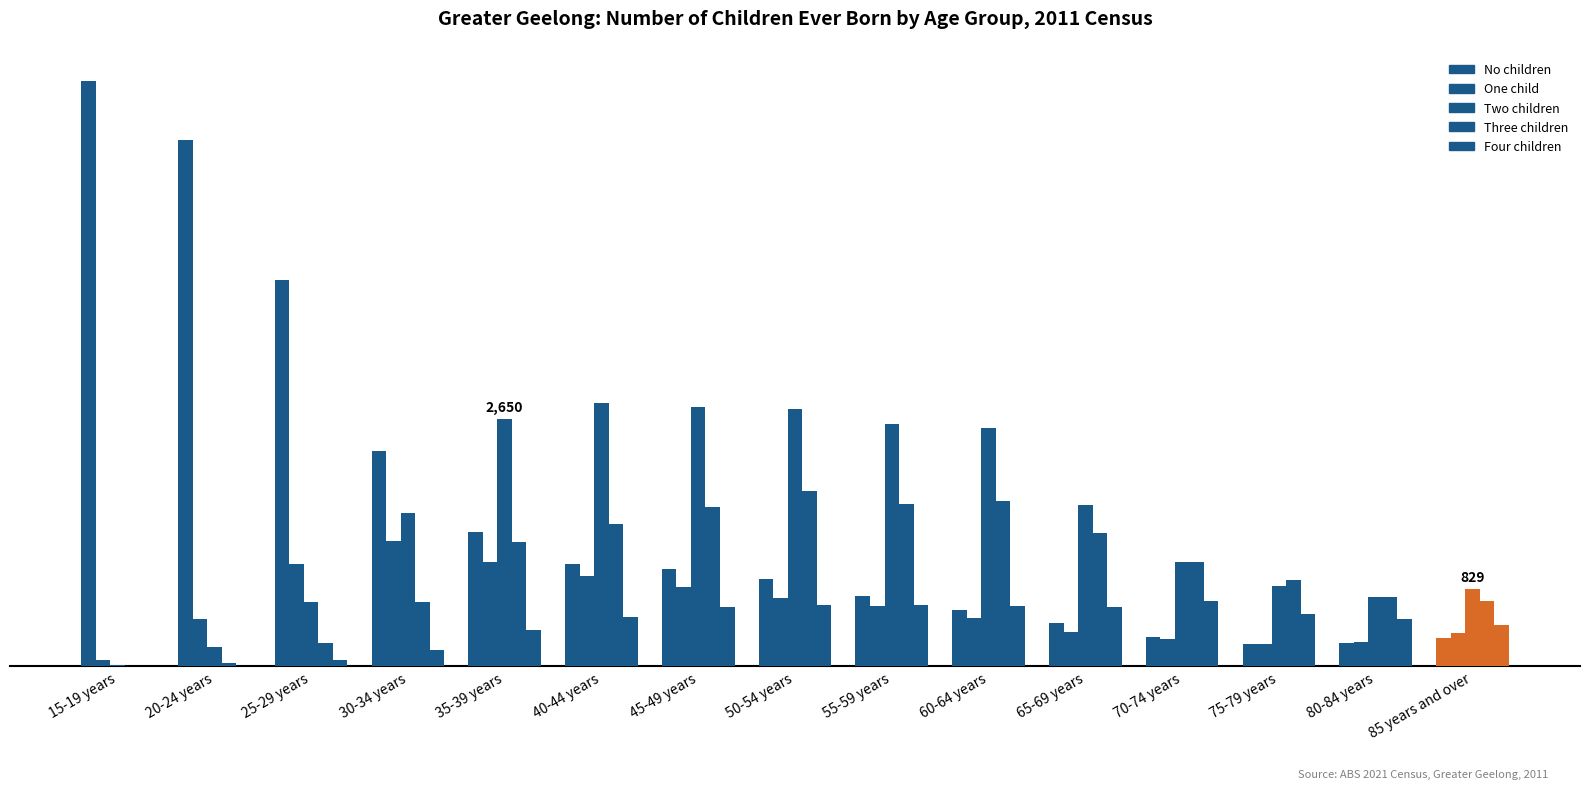

The value of No children at 30-34 years is 2309. True or false?

True